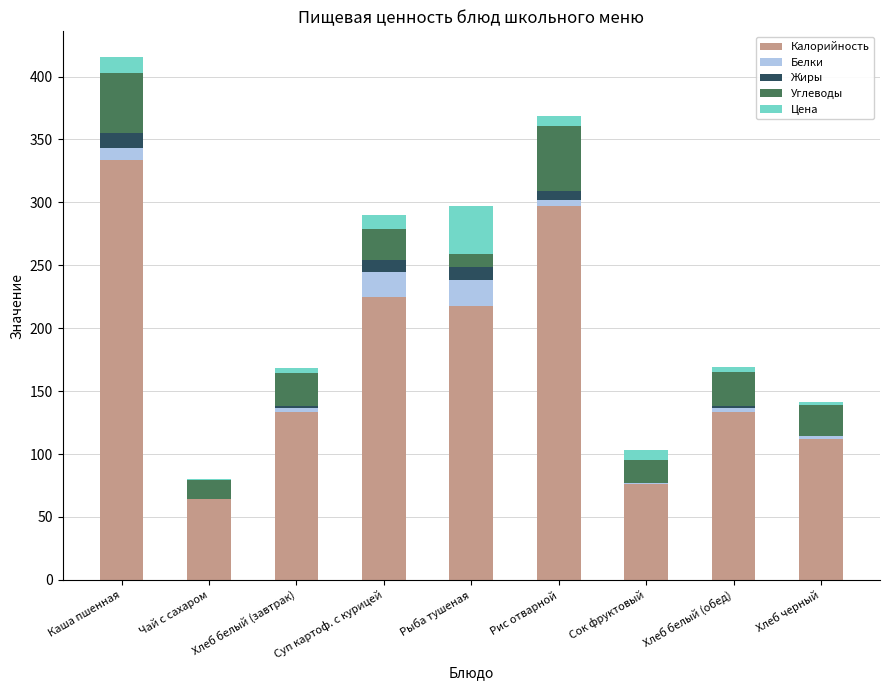

How many distinct data groups are displayed?

5